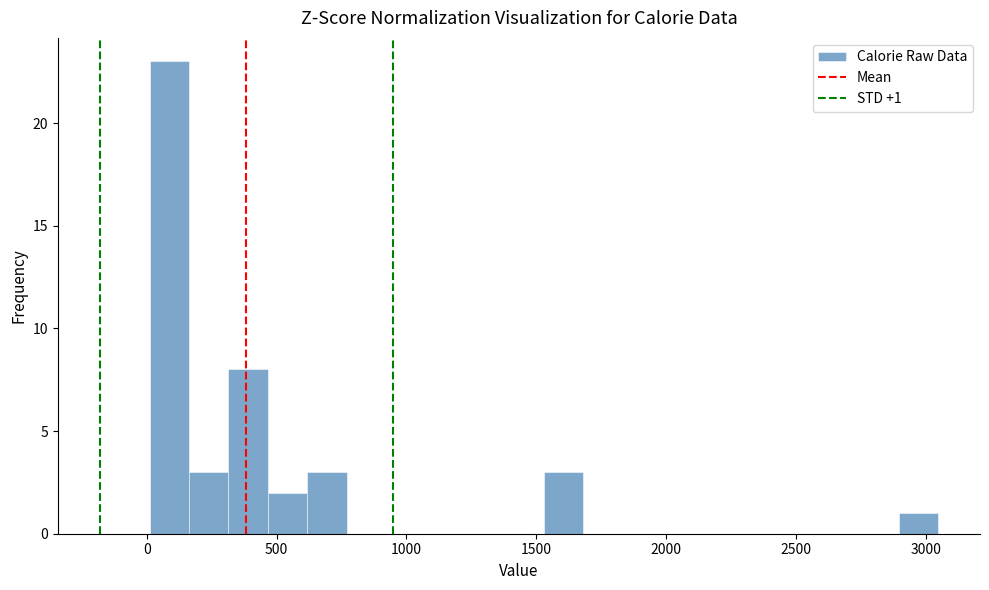

Around what value on the x-axis is the tallest bar? Give the approximate position of its centre, as read against the axis.

100